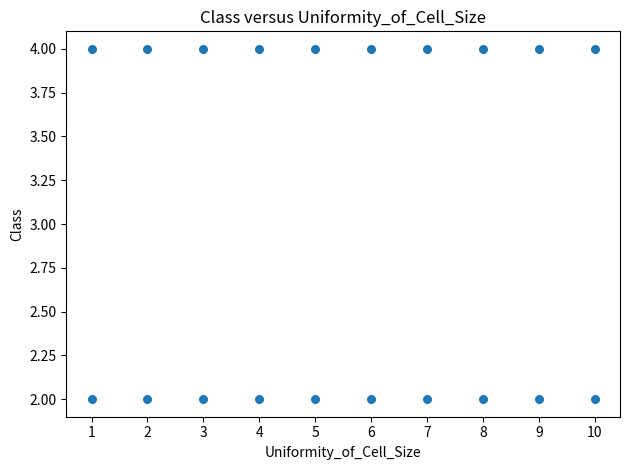

What is the range of X values (max minus min)?

9